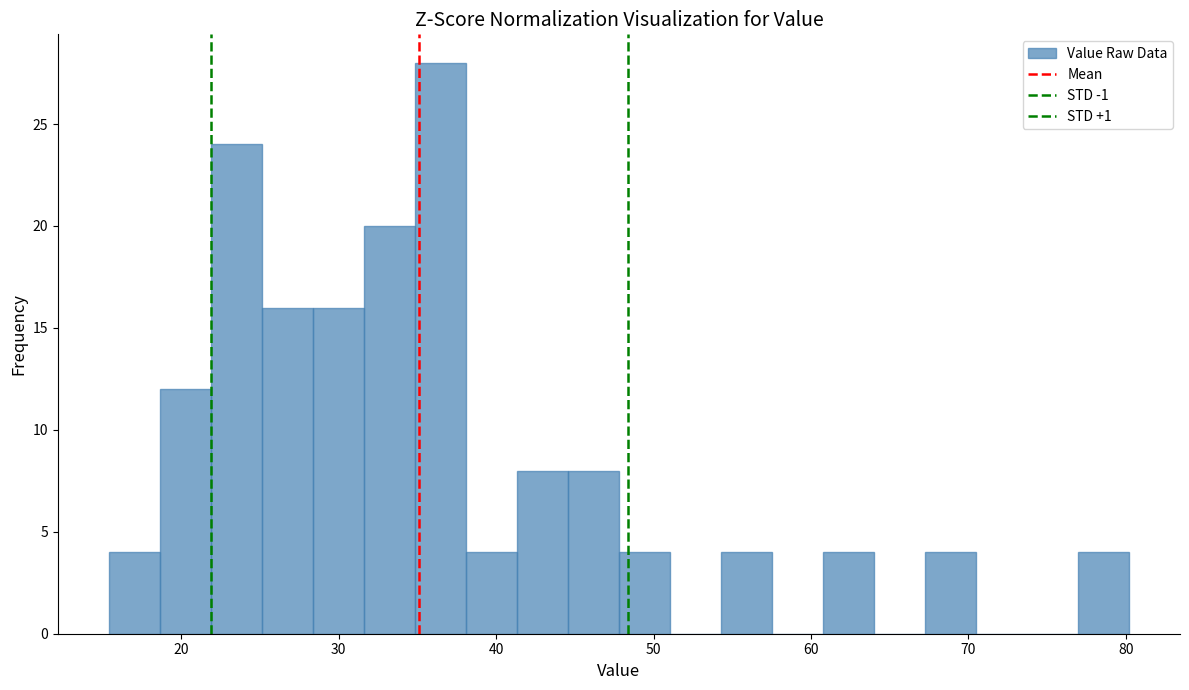

Read against the x-axis, roughly where is the centre of the tallest bar?

36